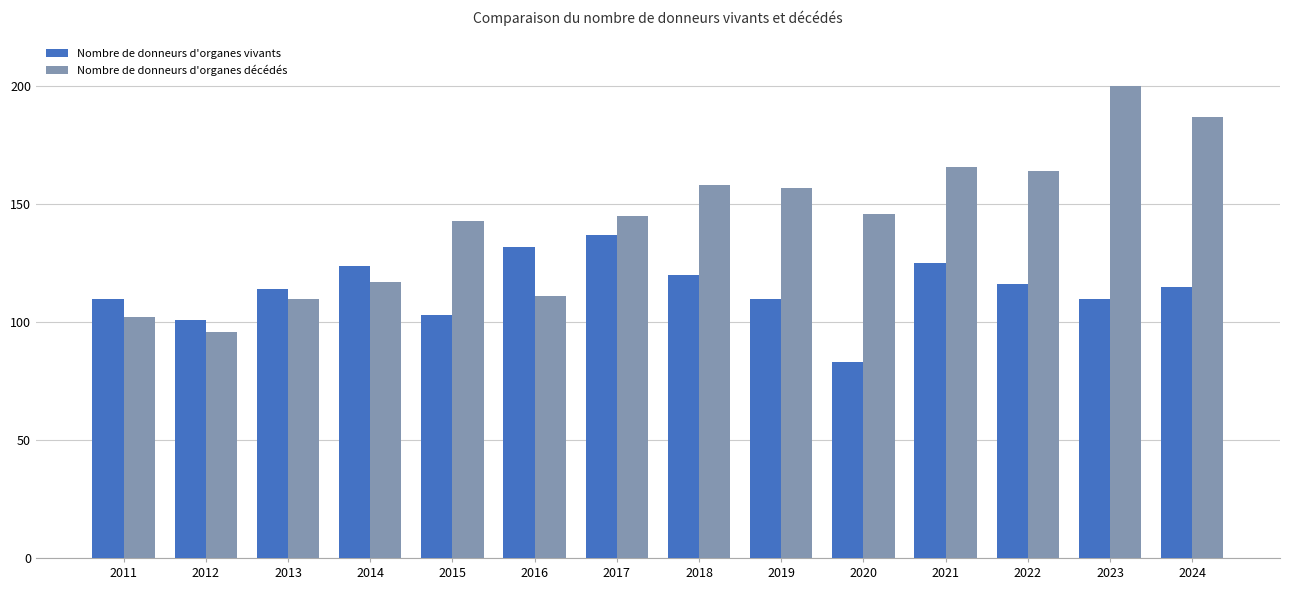

Which series has the largest range (max minus min)?

Nombre de donneurs d'organes décédés